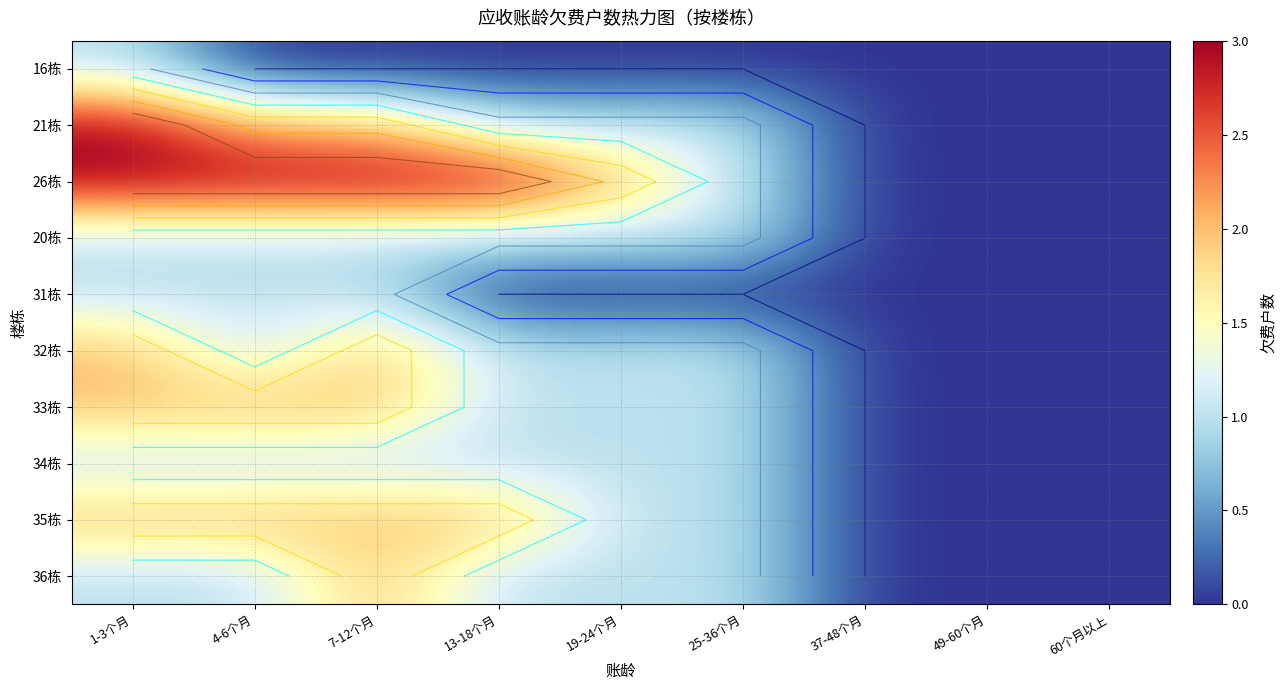

How many distinct data groups are displayed?

10